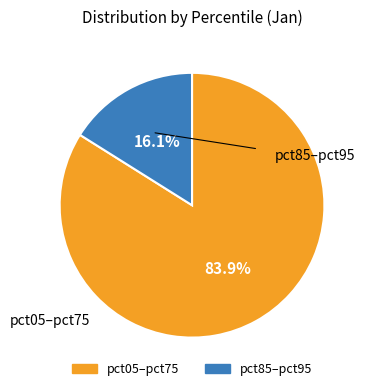

How many segments does this pie chart have?

2